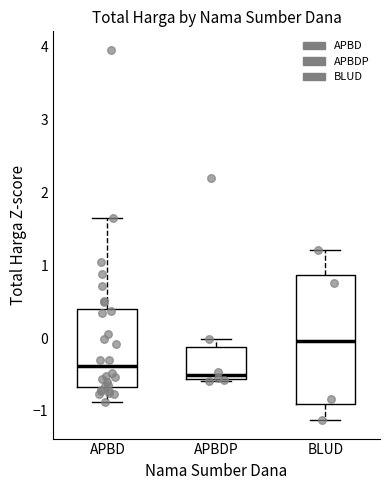

Where is the upper edge of the box for BLUD on the y-axis? The values are not printed on the chart, so give them approximately, as read against the axis.

0.9